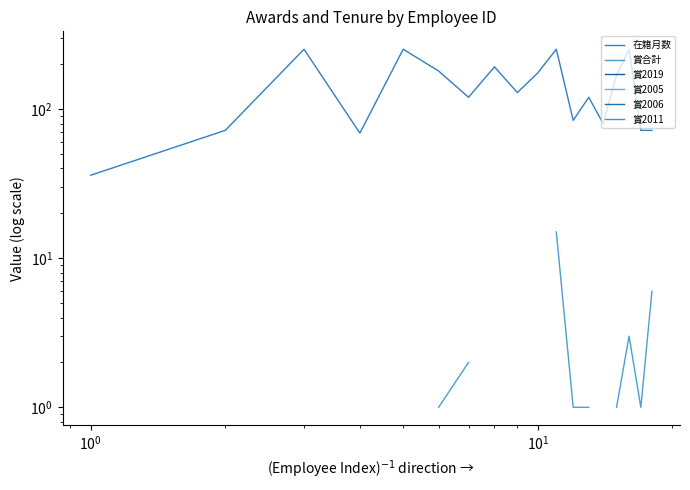

Is this an area chart (filled region under the line)?

No